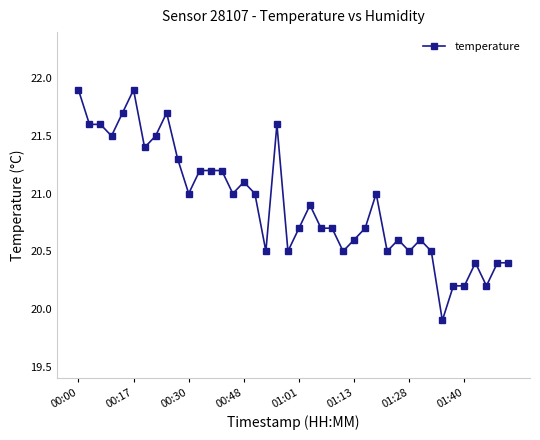

How many data points are less than 20?

1